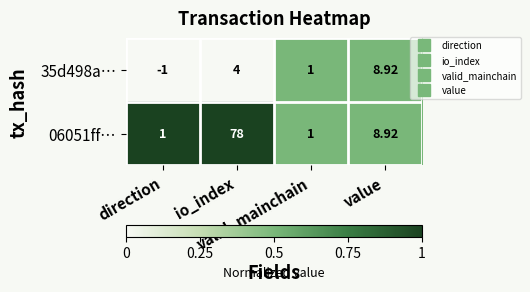

How many data points in 06051ff… are above 8?

2